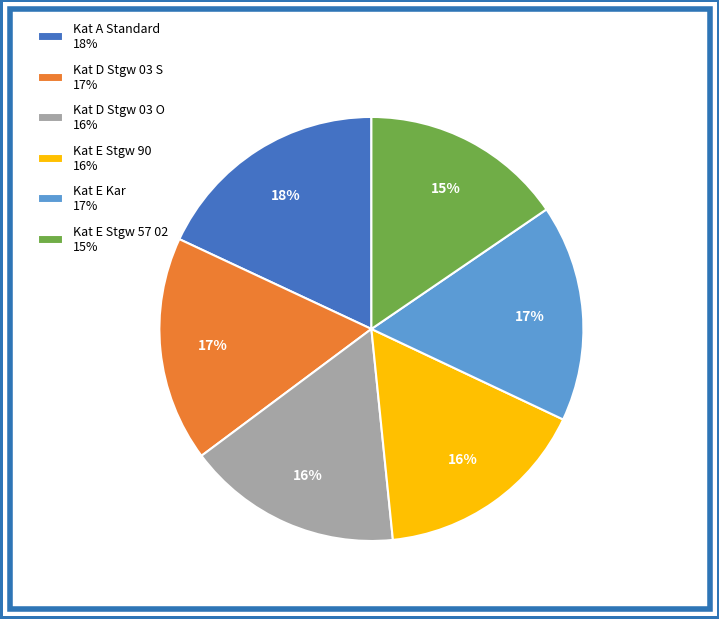

Is it true that Kat D Stgw 03 S is 6% of the pie?

False